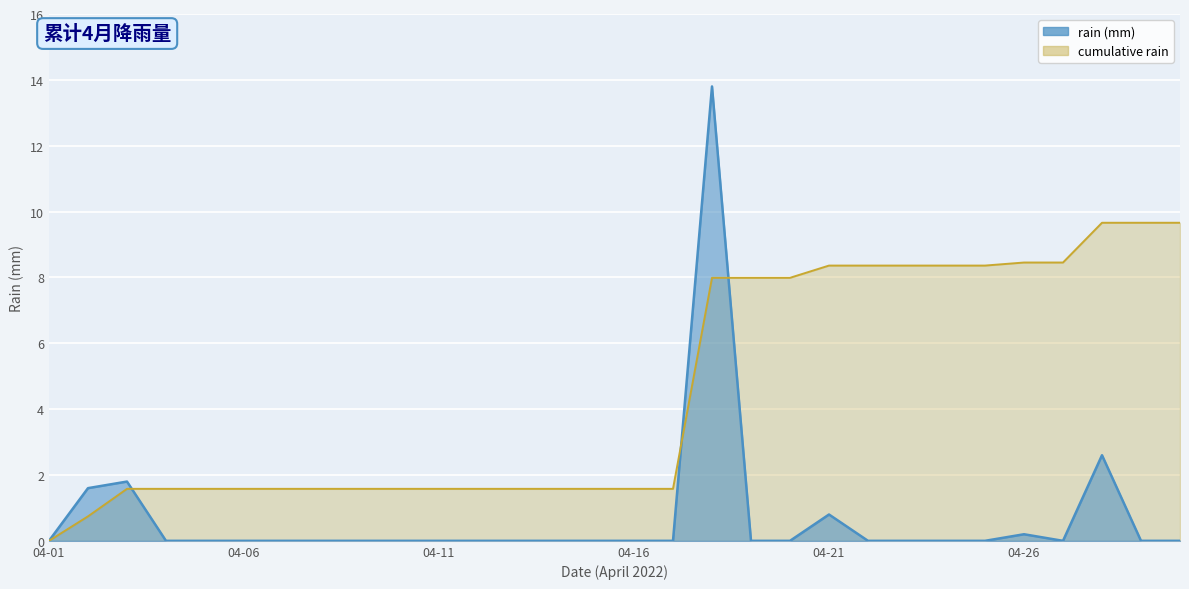

True or false: there are more than 2 points higher than both neighbors.

True